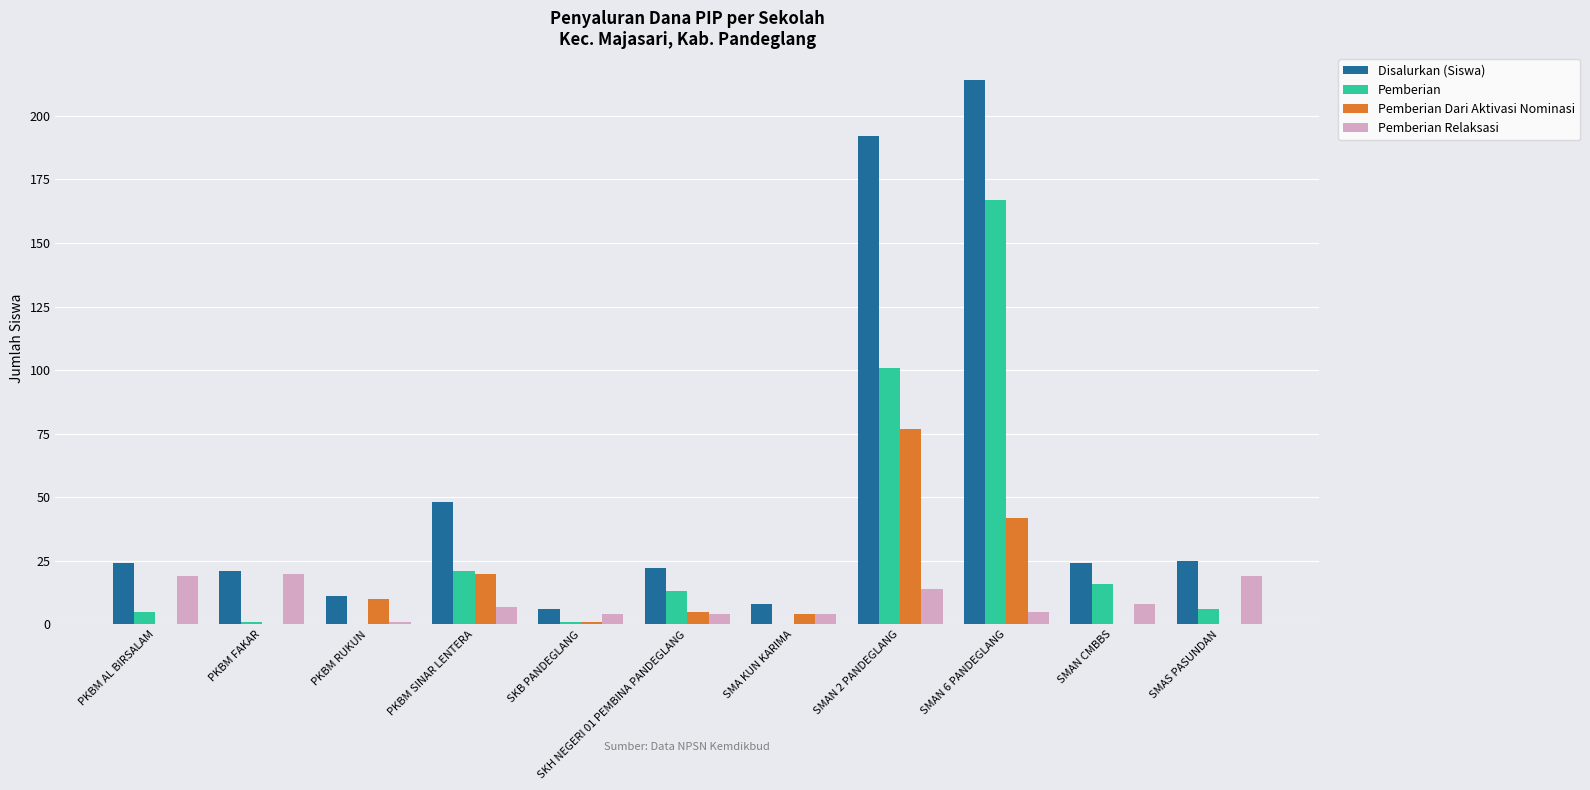

Is the value of Pemberian Relaksasi at SMAS PASUNDAN greater than the value of Disalurkan (Siswa) at SMAN CMBBS?

No